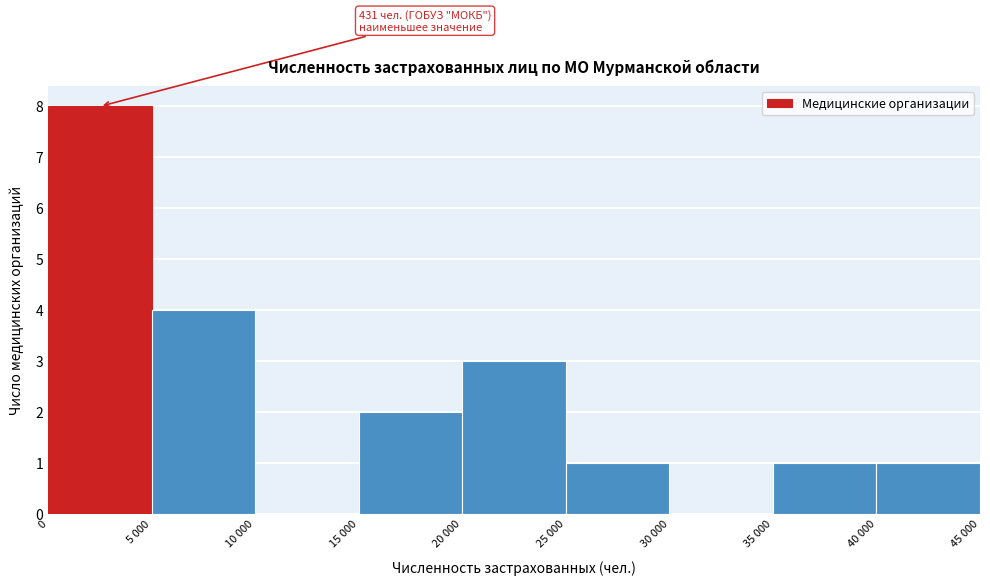

Reading left to right, transcribe all the data shown in this chart.

0=8	5 000=4	10 000=0	15 000=2	20 000=3	25 000=1	30 000=0	35 000=1	40 000=1